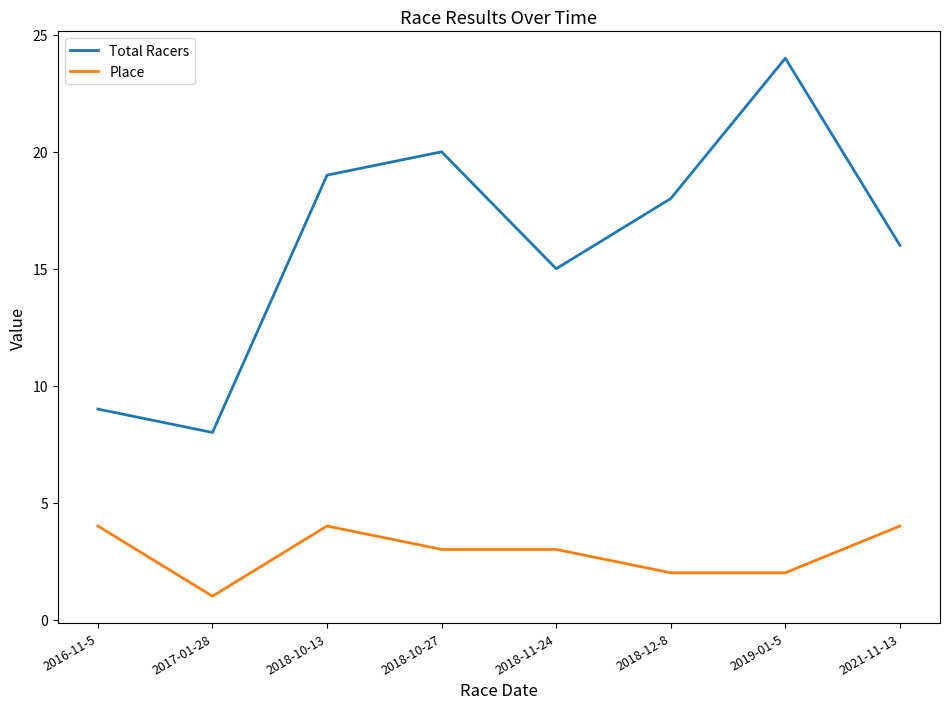

What value does the Place series have at 2018-10-27?

3